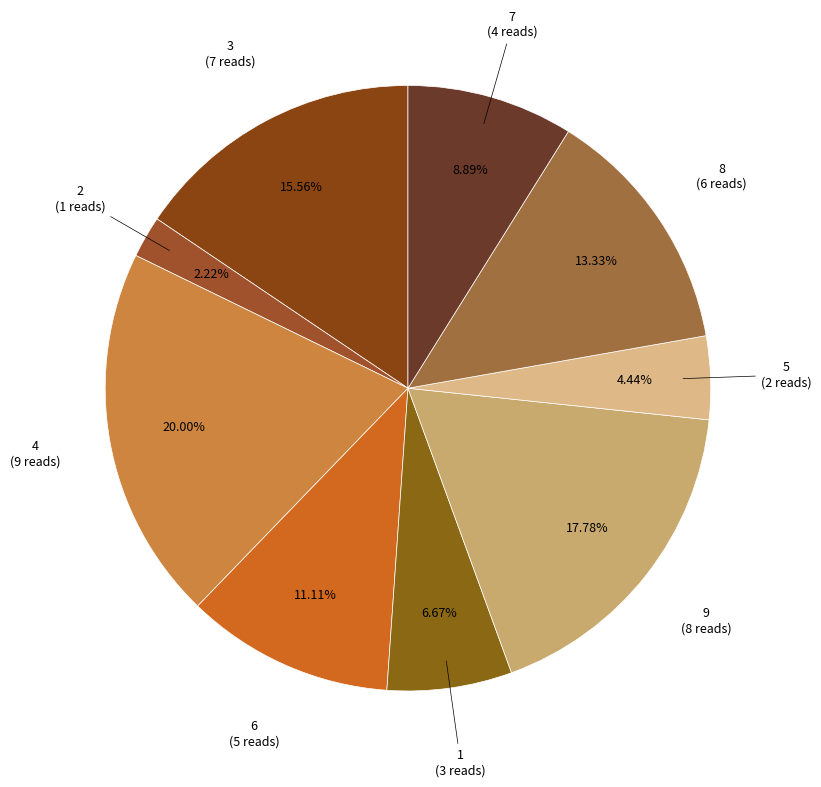

Combined, what portion of the pie is 5 and 8?

17.8%